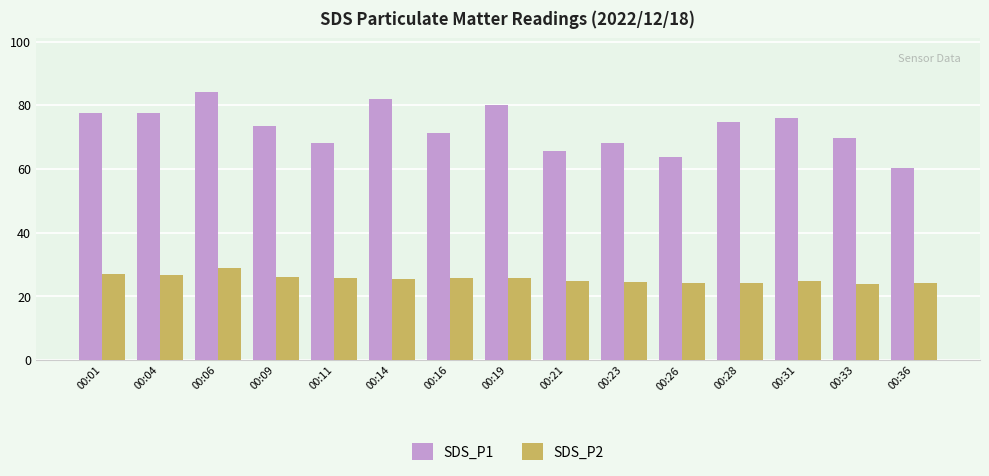

True or false: SDS_P1 has a value of 69.8 at 00:33.

True